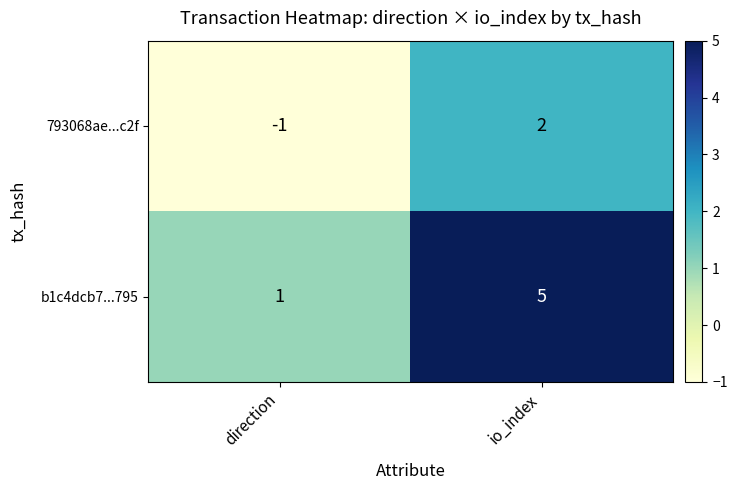

At how many categories does at least one series exceed 2?

1